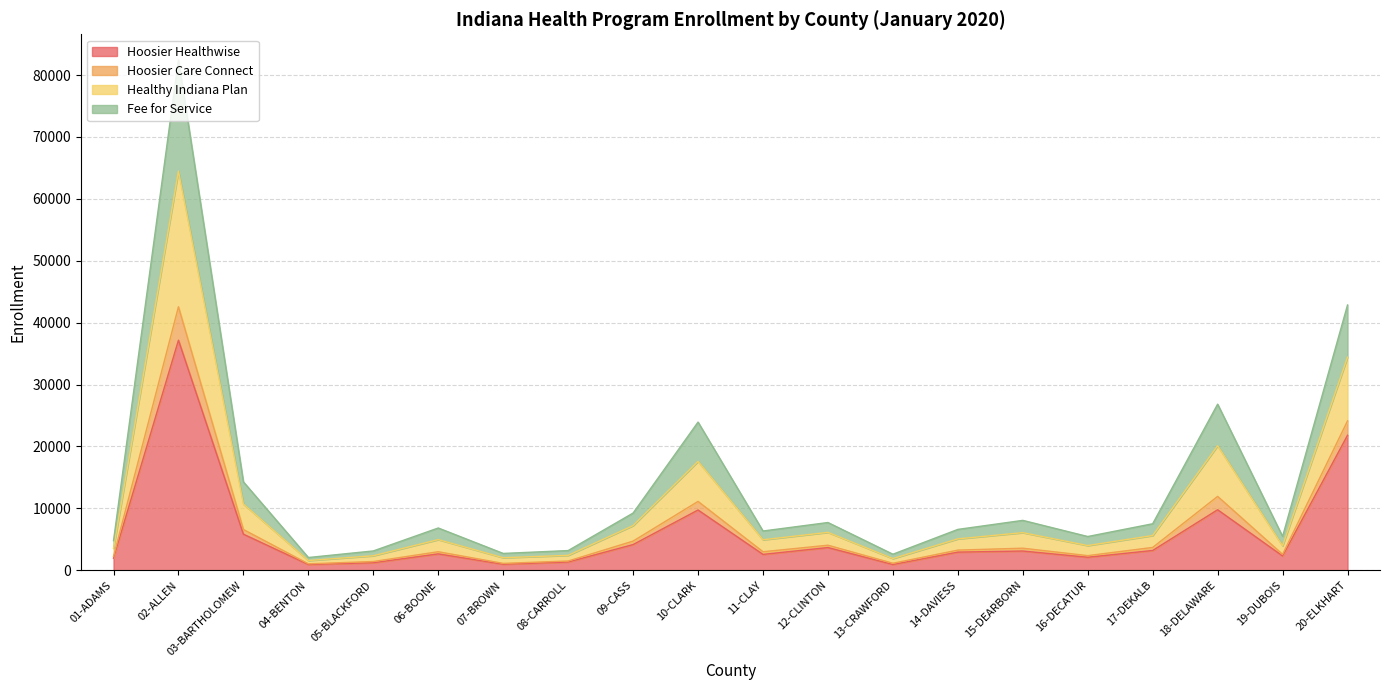

What is the spread (max minus min) of values at 01-ADAMS?

2818